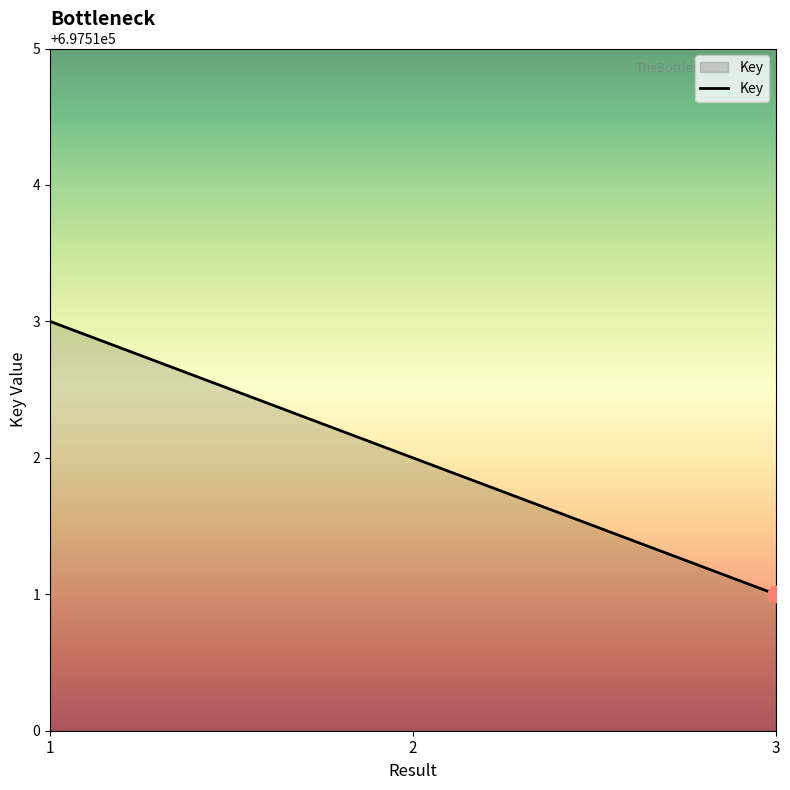

What is the sum of all values?

2092536